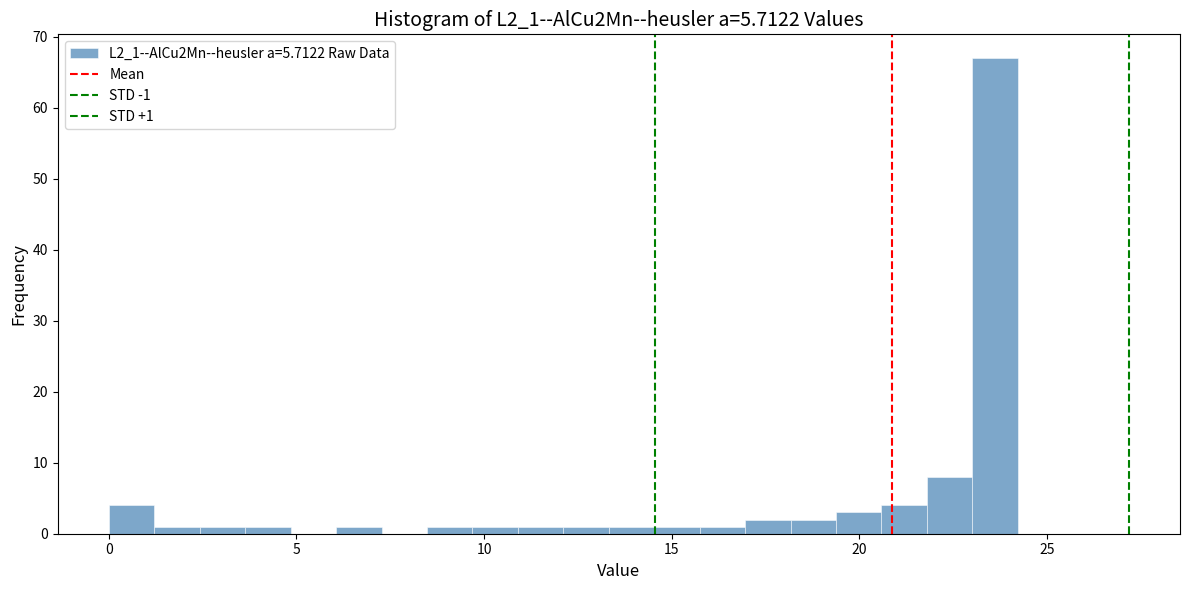

Read against the x-axis, roughly where is the centre of the tallest bar?

23.5